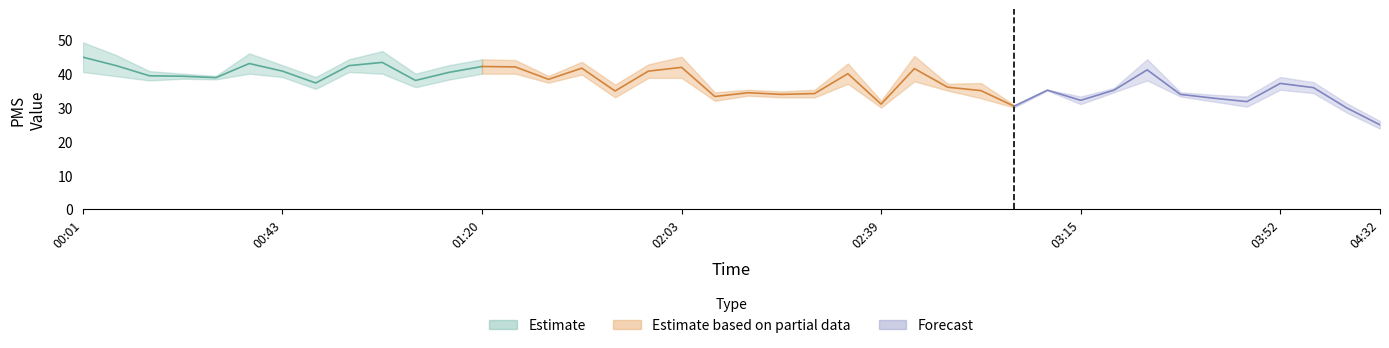

At which label does PMS_P2 first exceed 36?

00:01